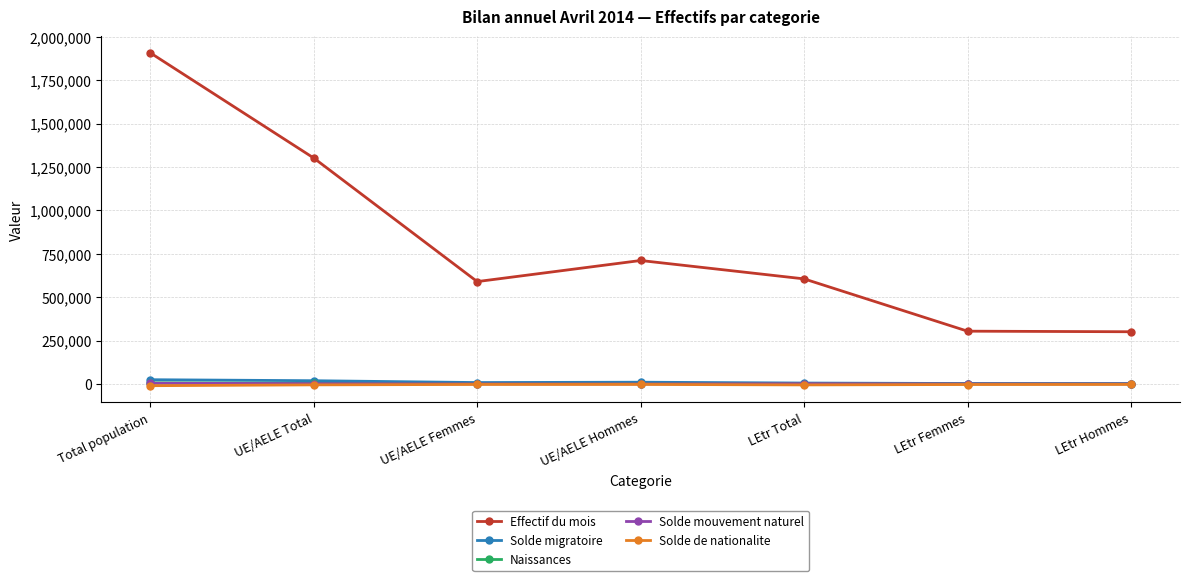

What is the highest value of the Effectif du mois series?

1906753